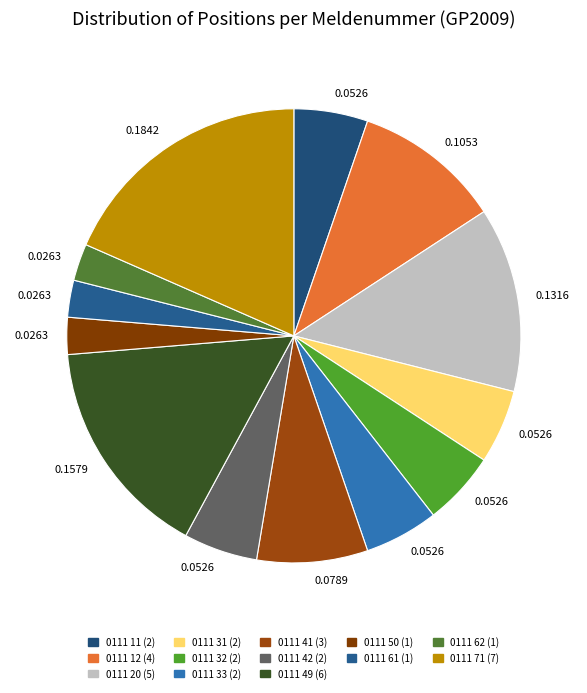

Which slice is the largest?

0111 71